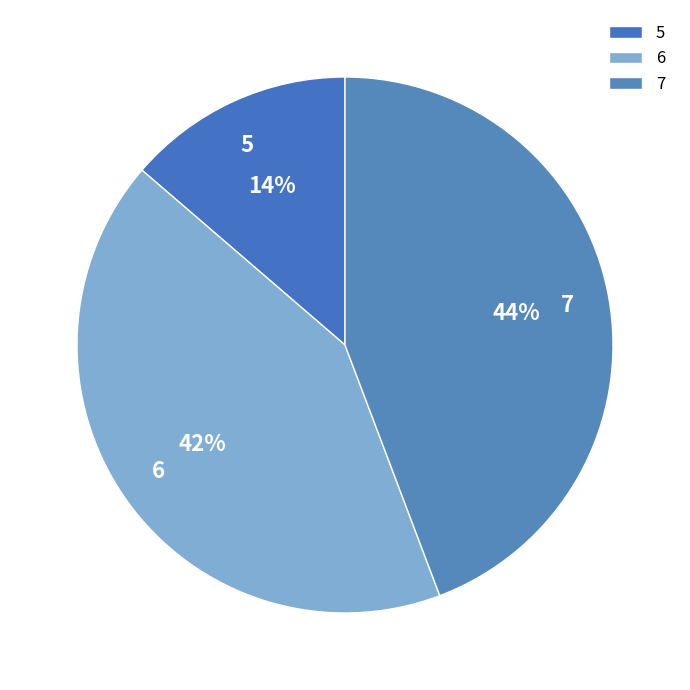

Which has a higher value, 5 or 6?

6